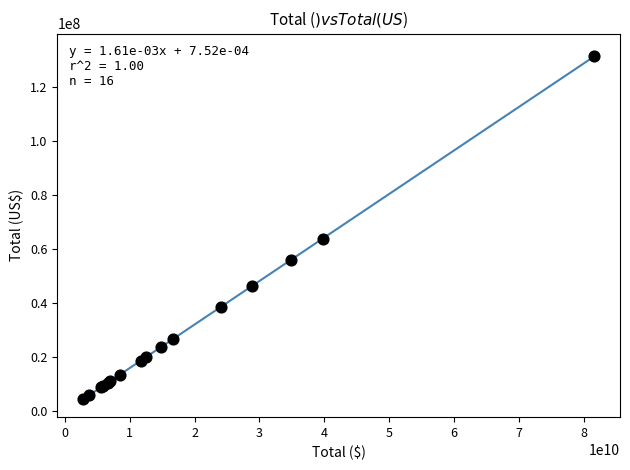

What Y value in the scatter plot is closest to 67997050?

64051056.3